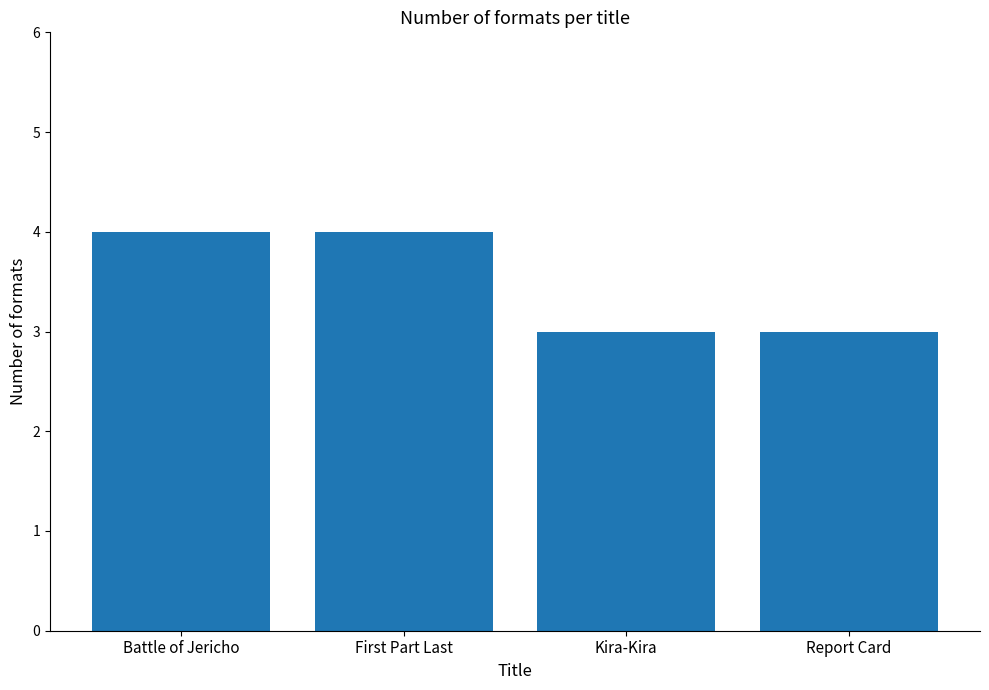

Read the value at Battle of Jericho.

4